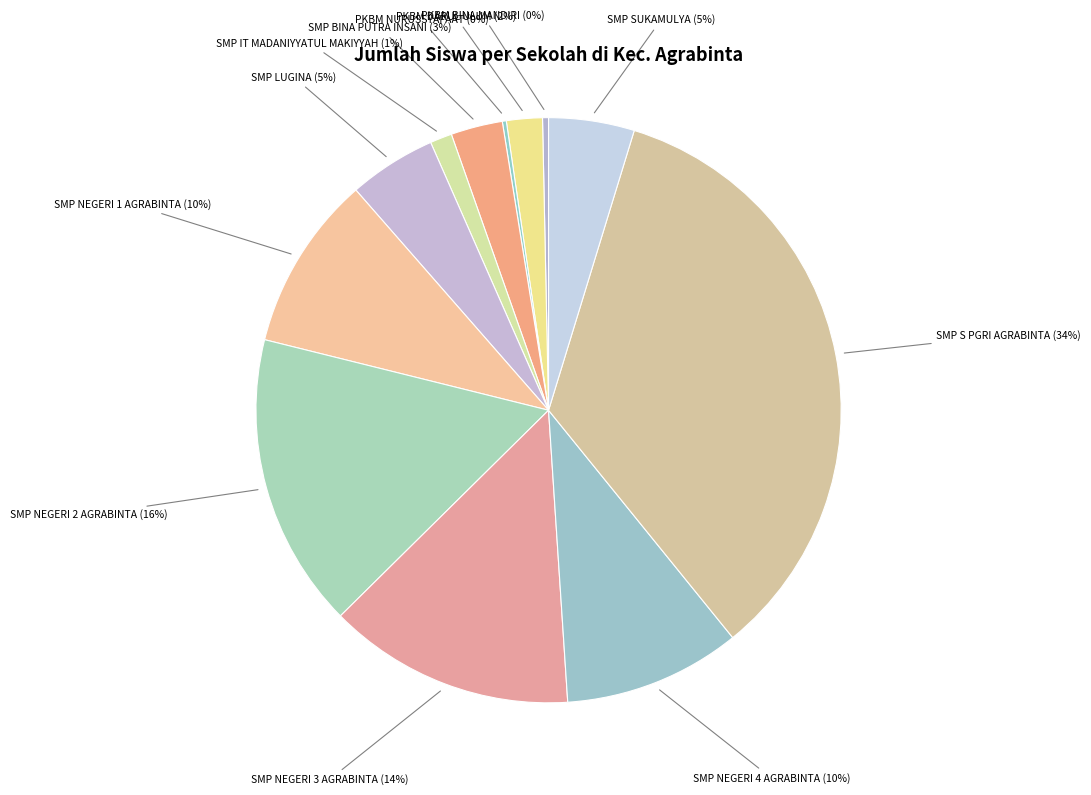

Which category has the biggest portion of the pie?

SMP S PGRI AGRABINTA